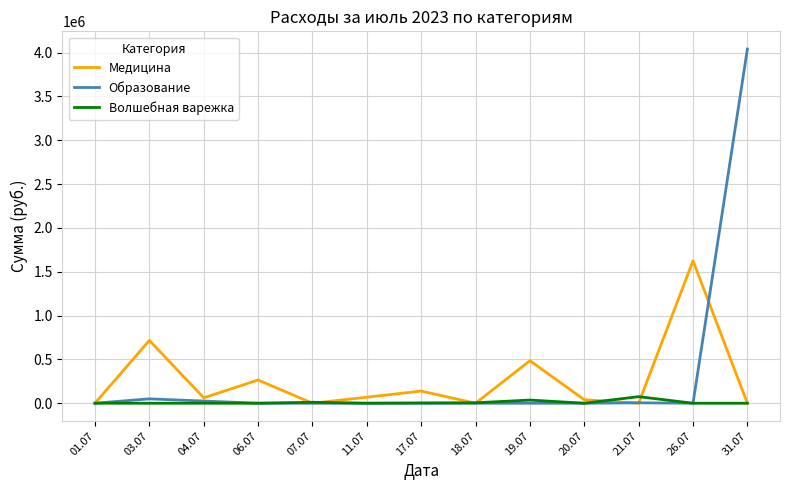

True or false: Волшебная варежка has a value of 0 at 31.07.

True